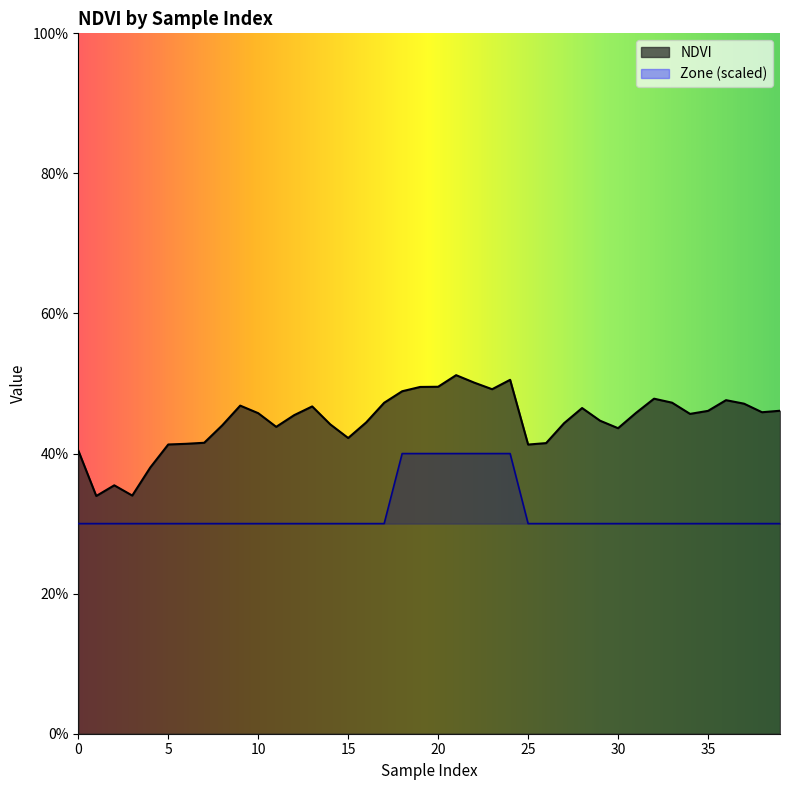

At which category is the sum across all series the highest?

21